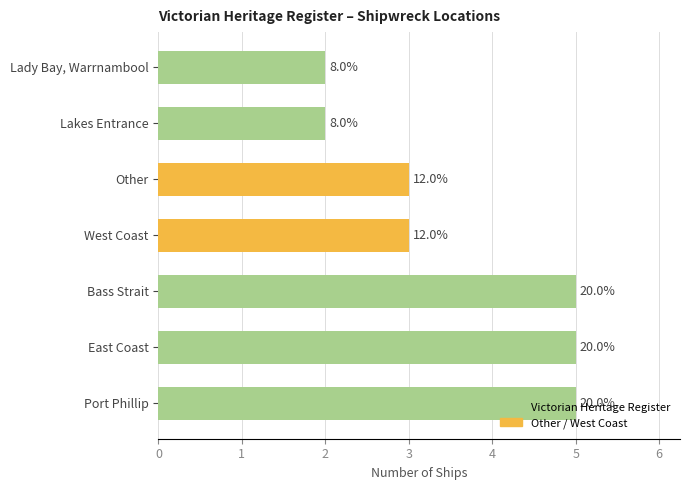

How many bars are there in total?

7